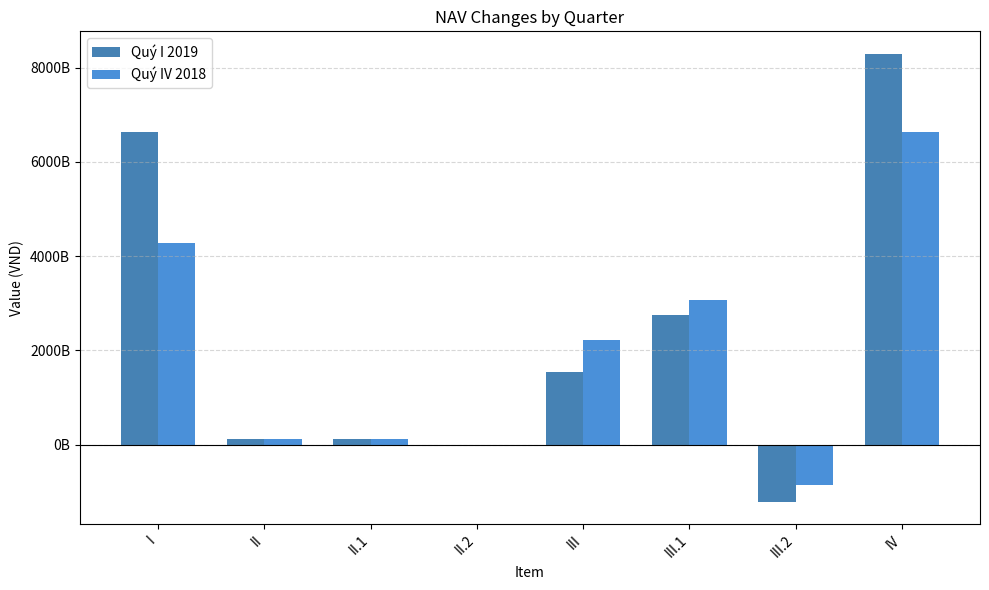

Is the value of Quý I 2019 at III greater than the value of Quý IV 2018 at III?

No